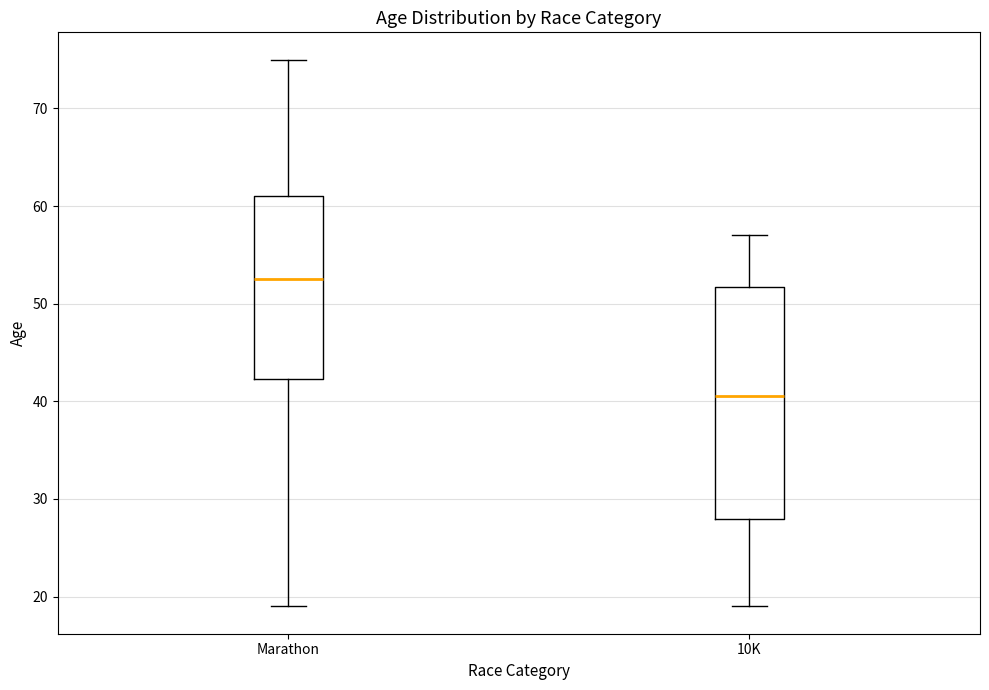

Reading left to right, transcribe this box plot: for each box, give where its median line is, the range the box spans, and where its two whiskers end, as read against the y-axis. The values are not printed on the chart, so give them approximately, as read against the axis.

Marathon: median 53, box 42 to 61, whiskers 19 to 75
10K: median 41, box 28 to 52, whiskers 19 to 57